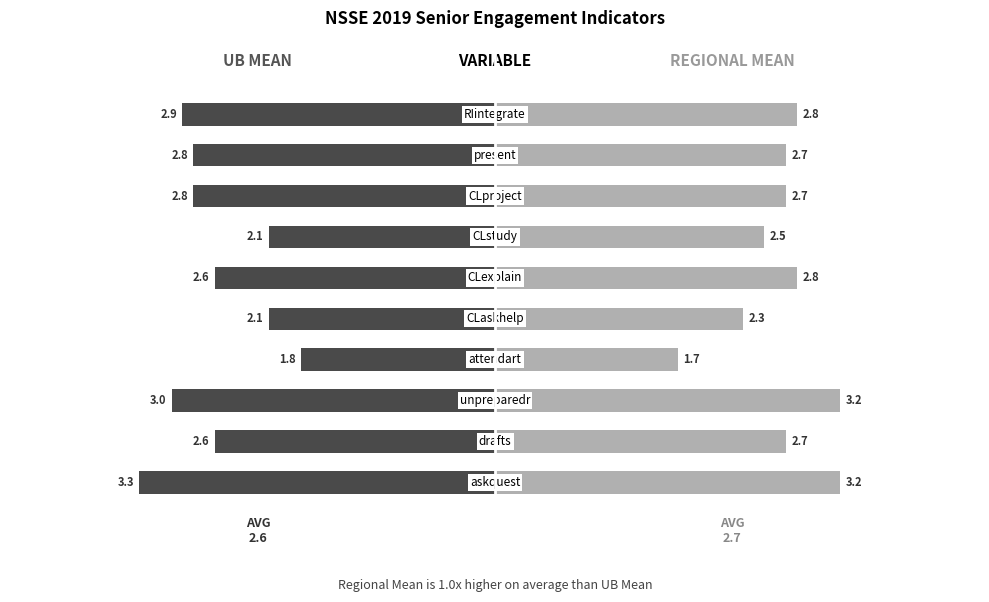

What is the difference between the maximum and minimum values in the regional_mean series?

1.5